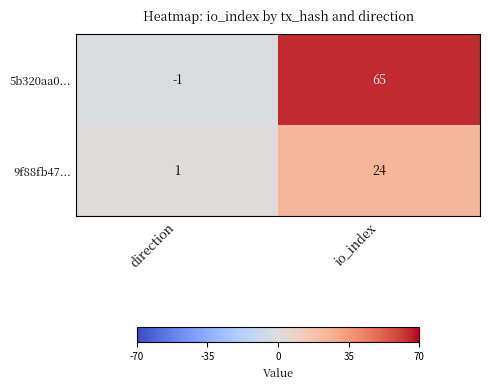

Reading right to left, what are all the values shown in this chart?

5b320aa0...: 65	-1
9f88fb47...: 24	1